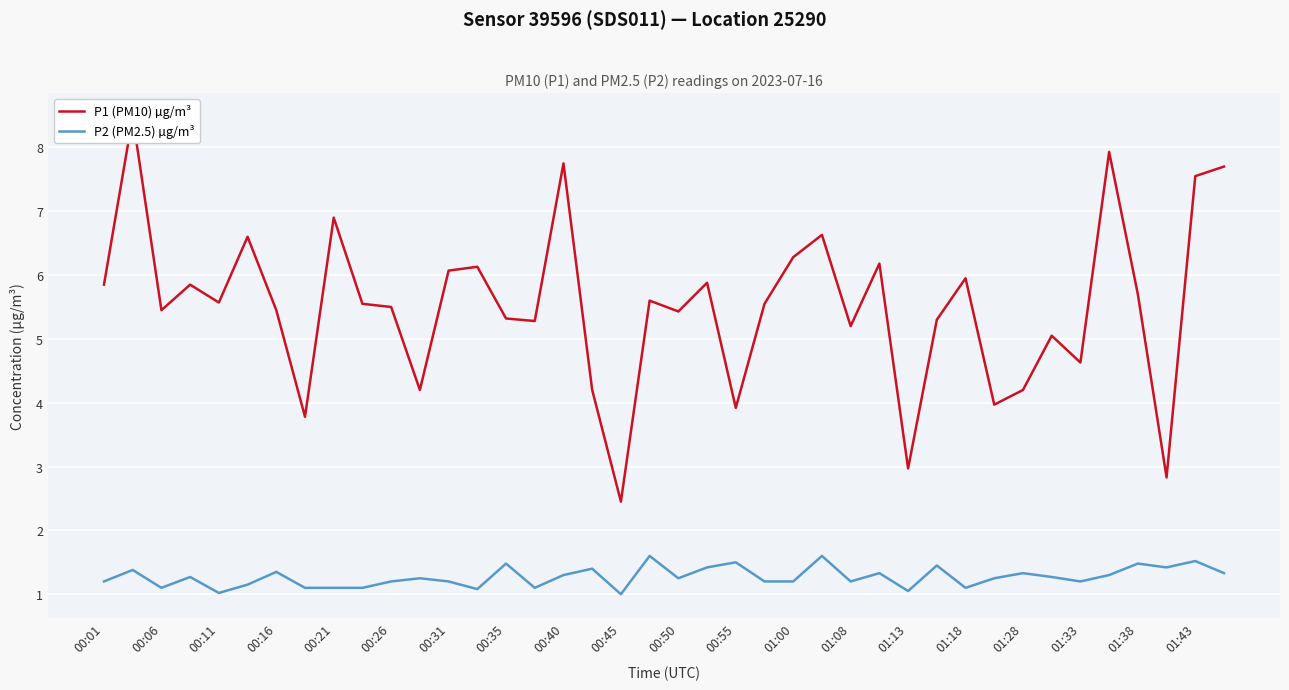

Which series has the largest range (max minus min)?

P1 (PM10) µg/m³